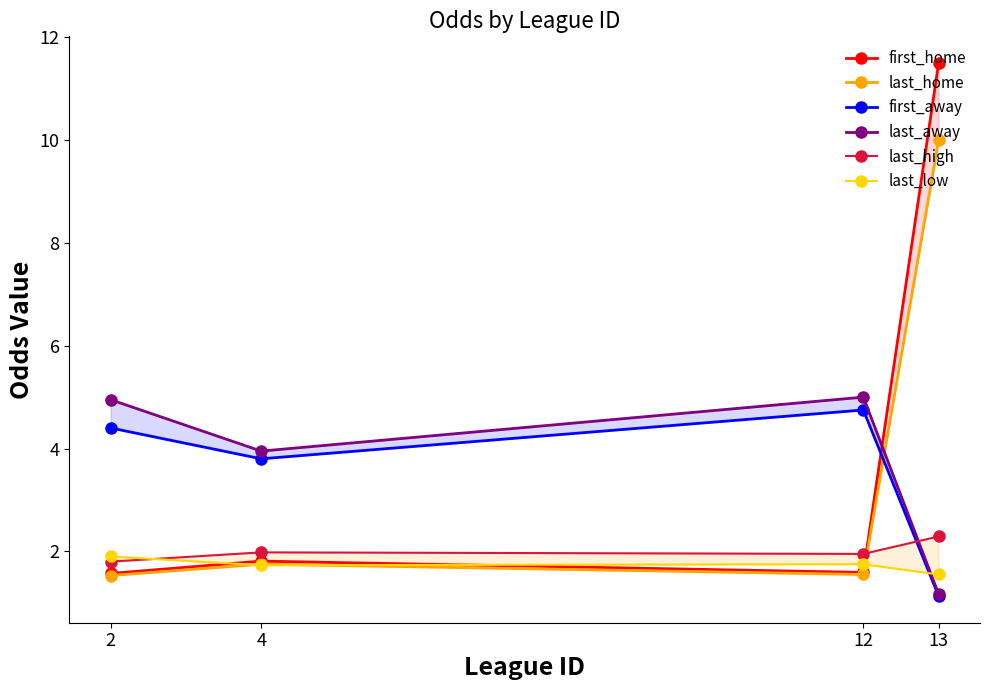

At 4, list the series in order from smallest to largest.

last_low, last_home, first_home, last_high, first_away, last_away